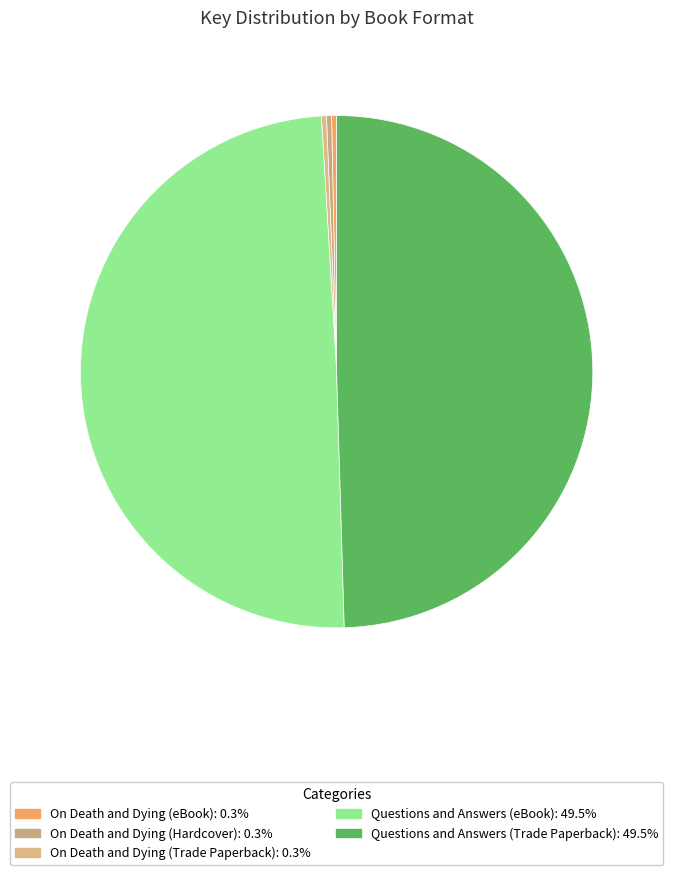

What percentage is the Questions and Answers (eBook) slice, to the nearest percent?

50%